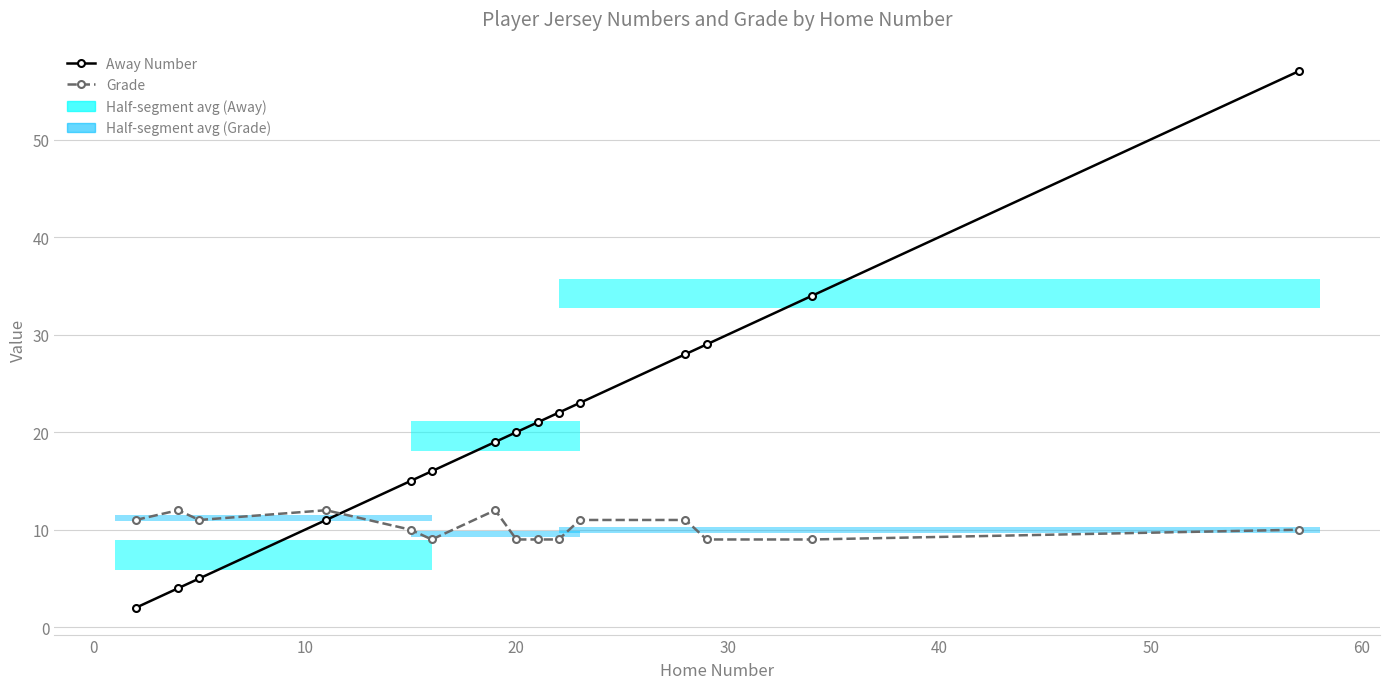

Count the number of categories in the chart.

15